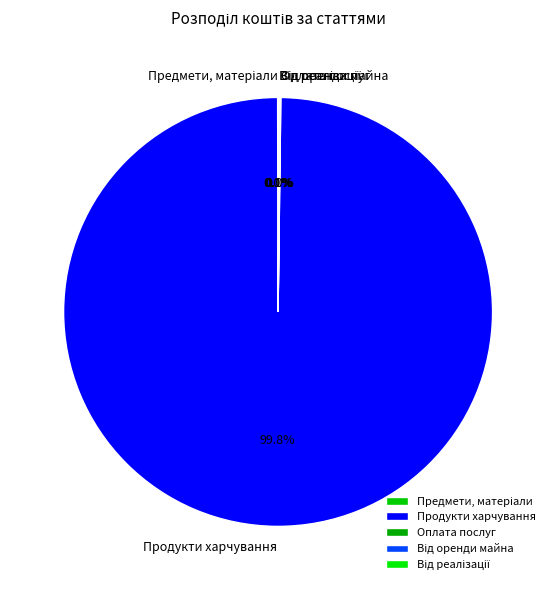

To the nearest percent, what is the difference between the largest and smallest slice percentages?

100%